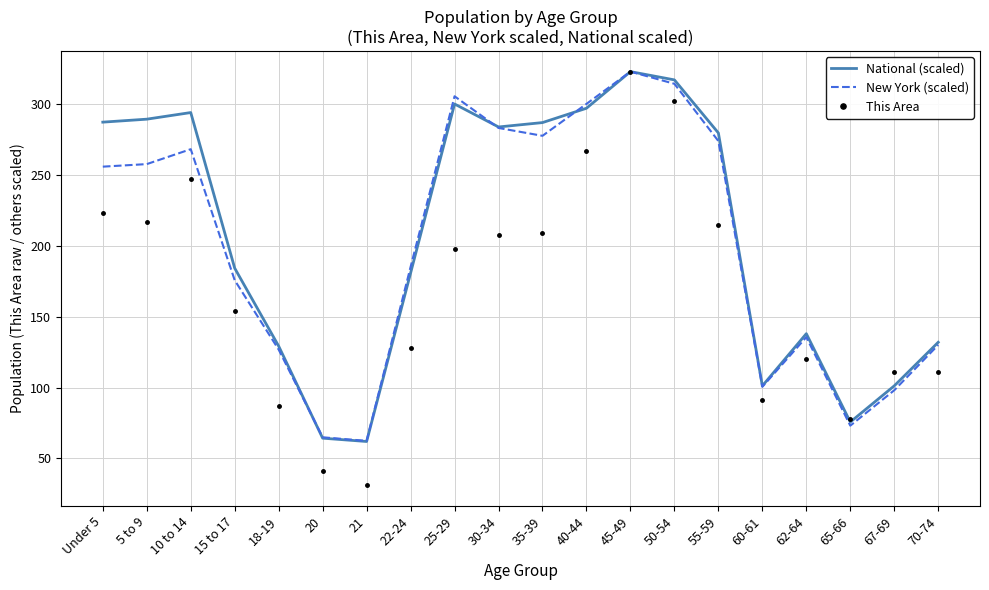

Is it true that New York (scaled) equals 142.9 at 60-61?

False